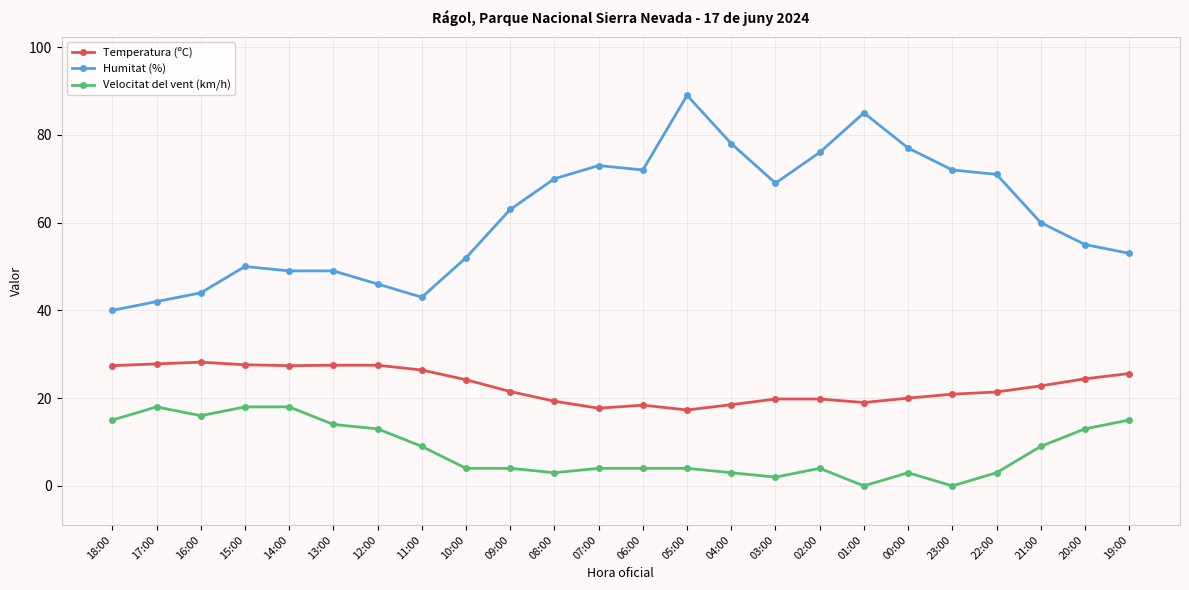

What position from the left is 08:00?

11